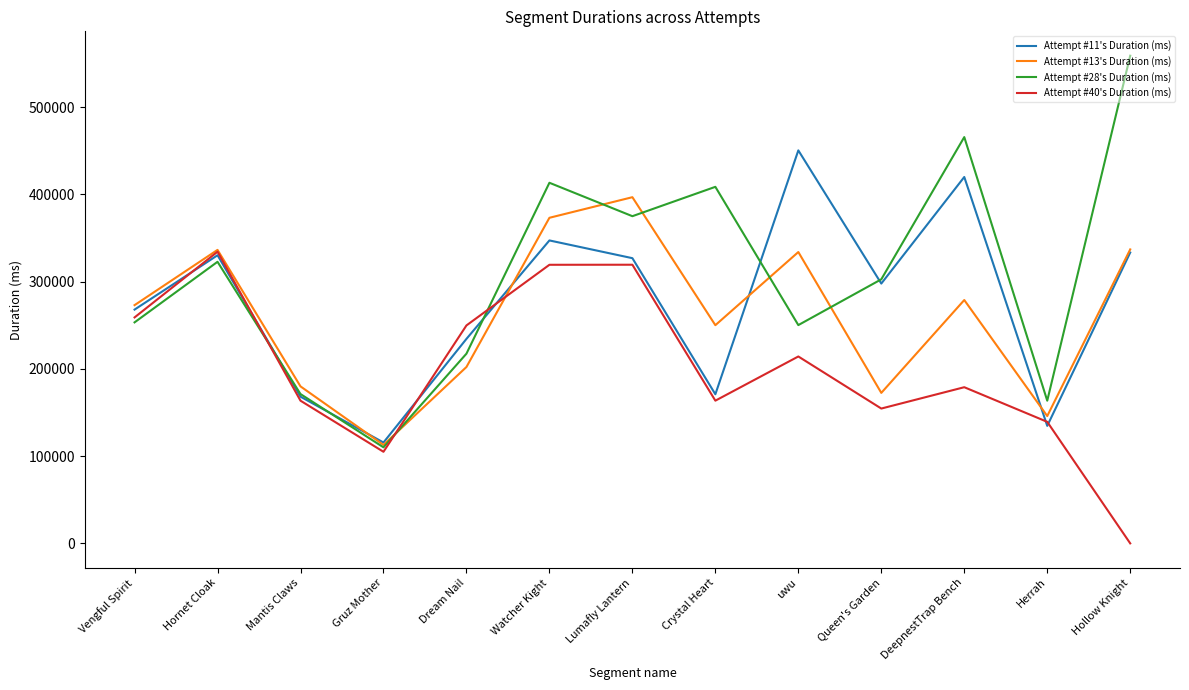

Which series has the largest total across all categories?

Attempt #28's Duration (ms)